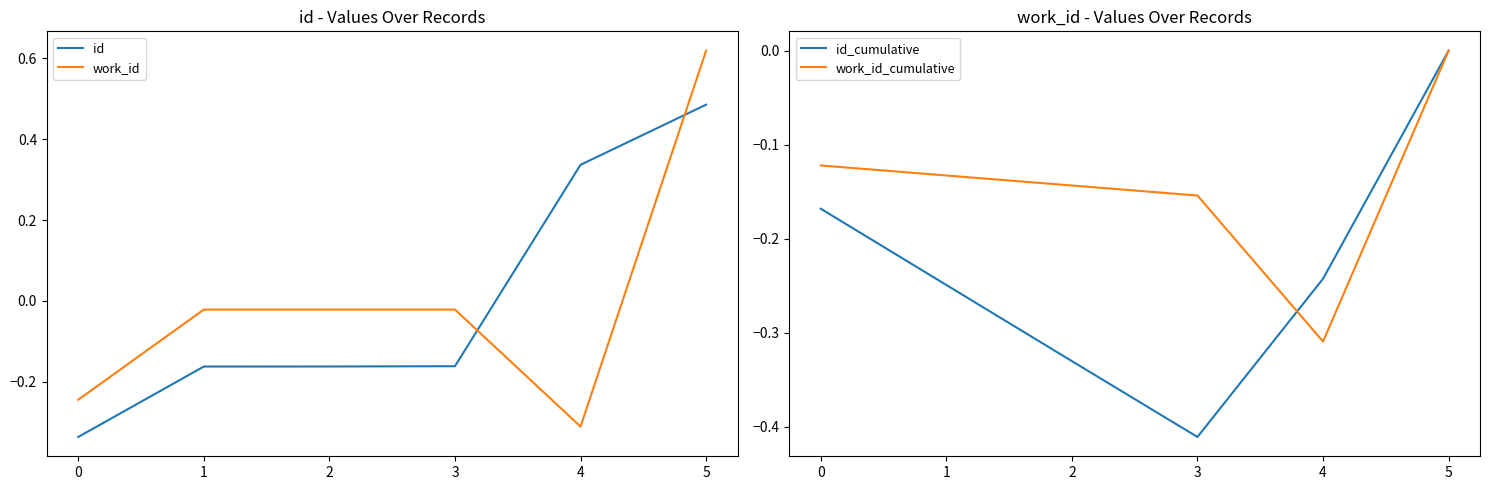

How many data points in id_cumulative are less than 0?

5